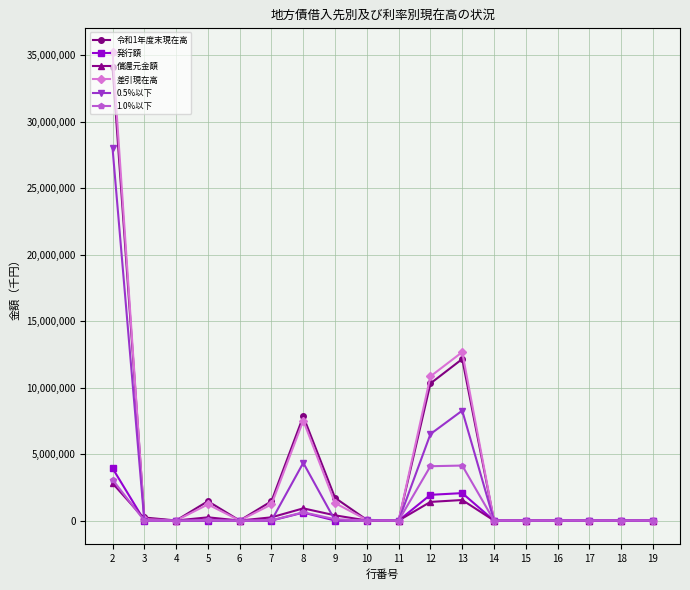

What are all the series names shown in the legend?

令和1年度末現在高, 発行額, 償還元金額, 差引現在高, 0.5%以下, 1.0%以下